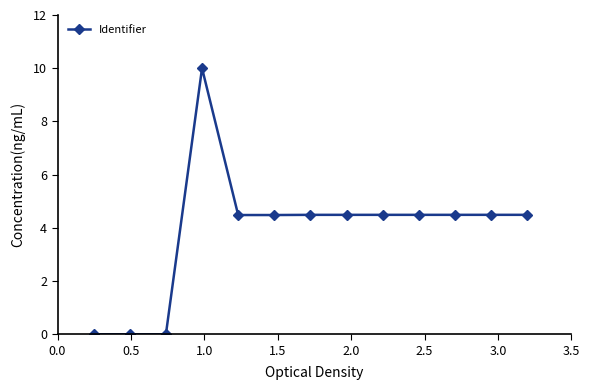

What is the difference between the second highest and second lowest values?

4.5